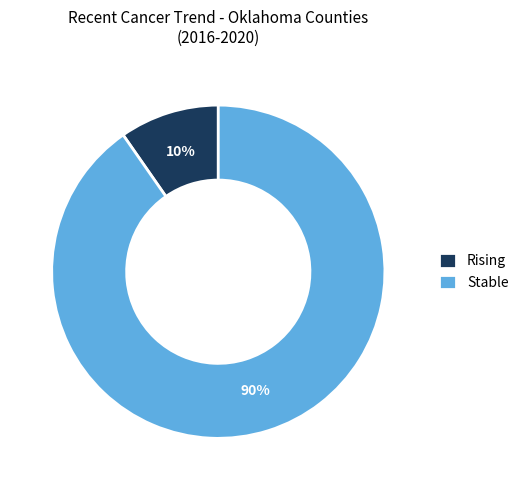

True or false: Stable accounts for 90% of the total.

True